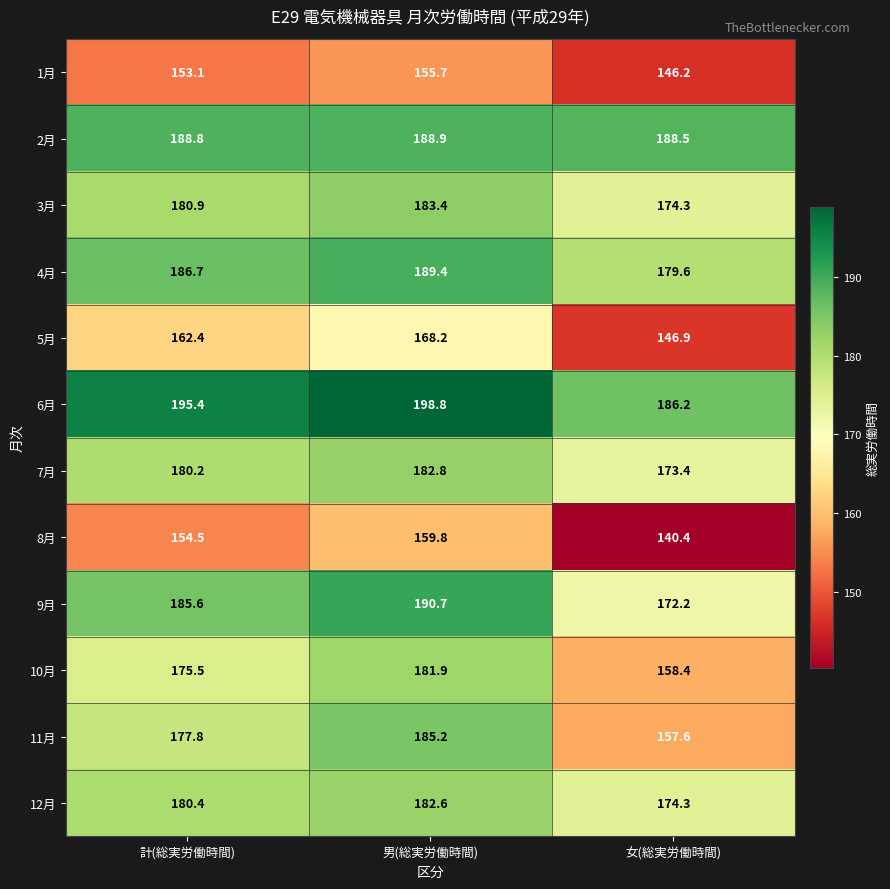

List the series in order of their peak value, lowest first.

1月, 8月, 5月, 10月, 12月, 7月, 3月, 11月, 2月, 4月, 9月, 6月